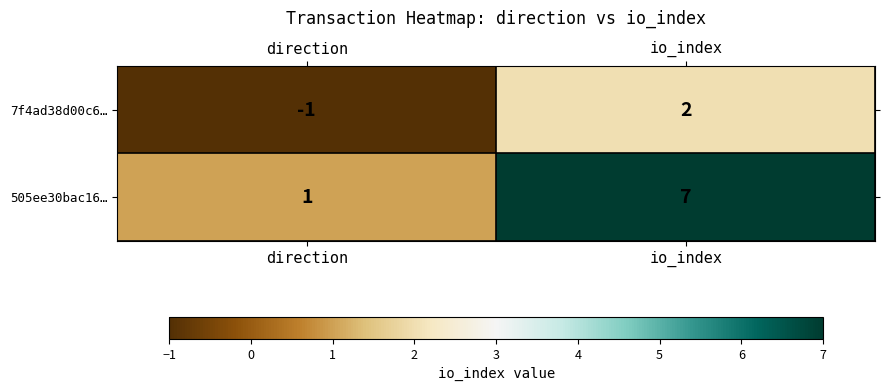

Which category has the highest value in the 505ee30bac16… series?

io_index